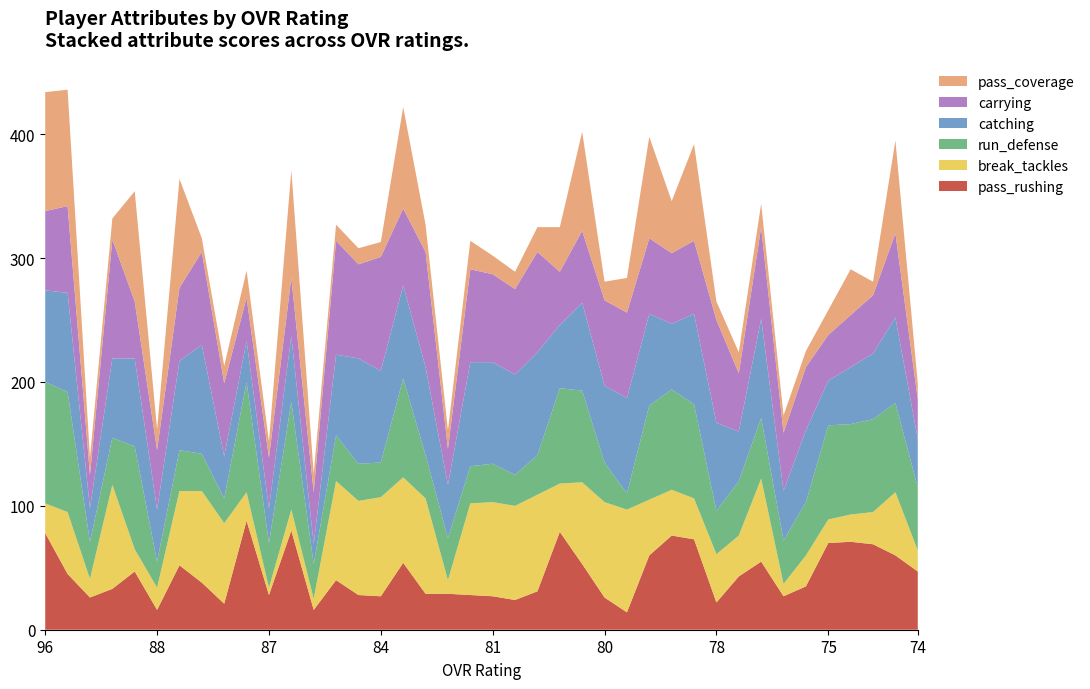

Reading right to left, transcribe all the data shown in this chart.

pass_rushing: 47	60	69	71	70	35	27	55	43	22	73	76	60	14	26	53	79	31	24	27	28	29	29	54	27	28	40	16	80	28	88	21	38	52	16	47	33	26	45	78
break_tackles: 17	51	26	22	19	25	10	67	33	39	33	37	45	83	77	66	39	78	76	76	74	11	77	69	80	76	80	9	17	6	23	65	74	60	18	18	84	15	50	24
run_defense: 51	72	75	73	76	43	35	49	44	35	76	81	76	13	32	74	77	32	25	31	30	34	35	80	28	30	37	28	87	36	89	20	30	33	21	83	38	30	97	98
catching: 39	69	53	46	36	58	40	80	40	71	73	53	74	77	62	71	51	83	81	82	84	43	71	75	74	85	65	16	53	28	33	34	88	72	42	71	64	27	80	74
carrying: 32	68	47	42	37	51	47	74	47	83	59	57	61	69	69	58	43	81	69	71	75	29	93	62	92	76	92	42	47	41	35	59	75	59	48	46	96	27	70	64
pass_coverage: 13	75	11	37	20	13	14	19	17	15	78	42	82	28	15	80	36	20	14	15	23	15	22	82	12	13	13	15	87	13	22	14	11	88	17	89	17	14	94	96